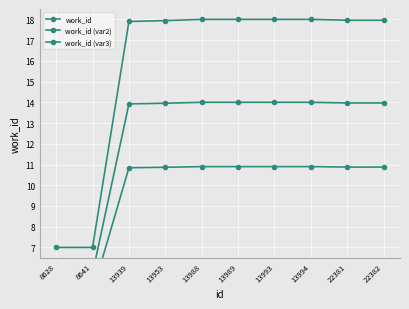

Reading left to right, extract all data points from this chart.

work_id: 8628=7.0	8641=7.0	13939=17.9	13953=17.9	13988=18.0	13989=18.0	13993=18.0	13994=18.0	22381=18.0	22382=18.0
work_id (var2): 8628=5.8	8641=5.8	13939=13.9	13953=14.0	13988=14.0	13989=14.0	13993=14.0	13994=14.0	22381=14.0	22382=14.0
work_id (var3): 8628=4.9	8641=4.9	13939=10.8	13953=10.9	13988=10.9	13989=10.9	13993=10.9	13994=10.9	22381=10.9	22382=10.9